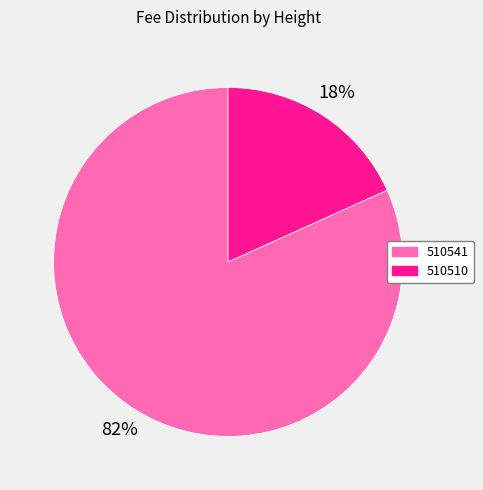

The 510541 slice represents 93% of the pie. True or false?

False